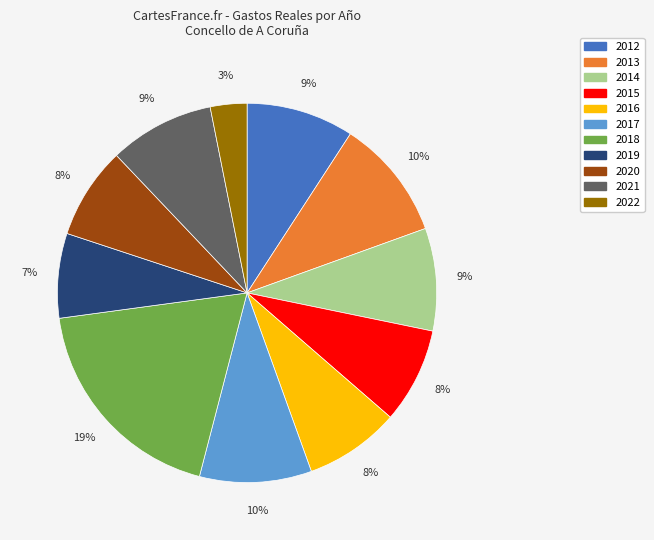

How many segments does this pie chart have?

11